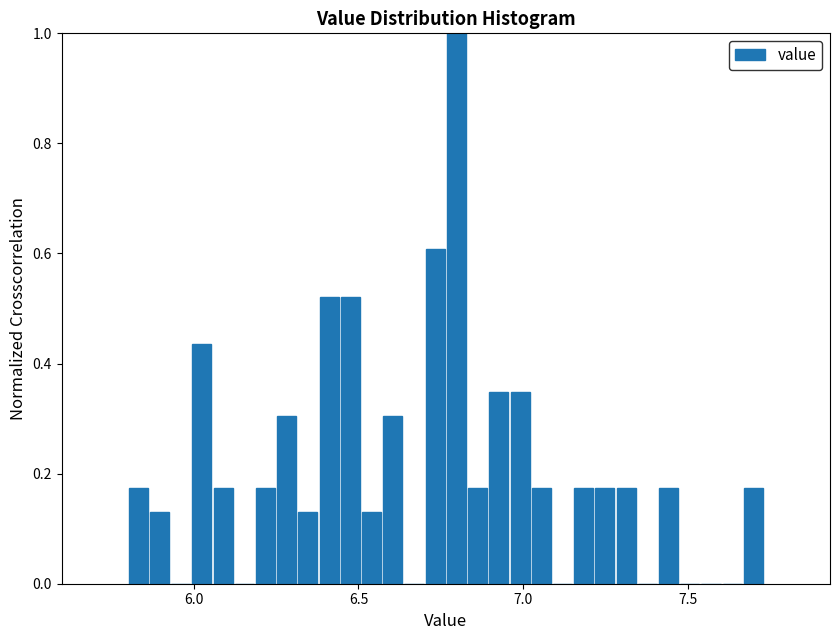

Around what value on the x-axis is the tallest bar? Give the approximate position of its centre, as read against the axis.

6.80